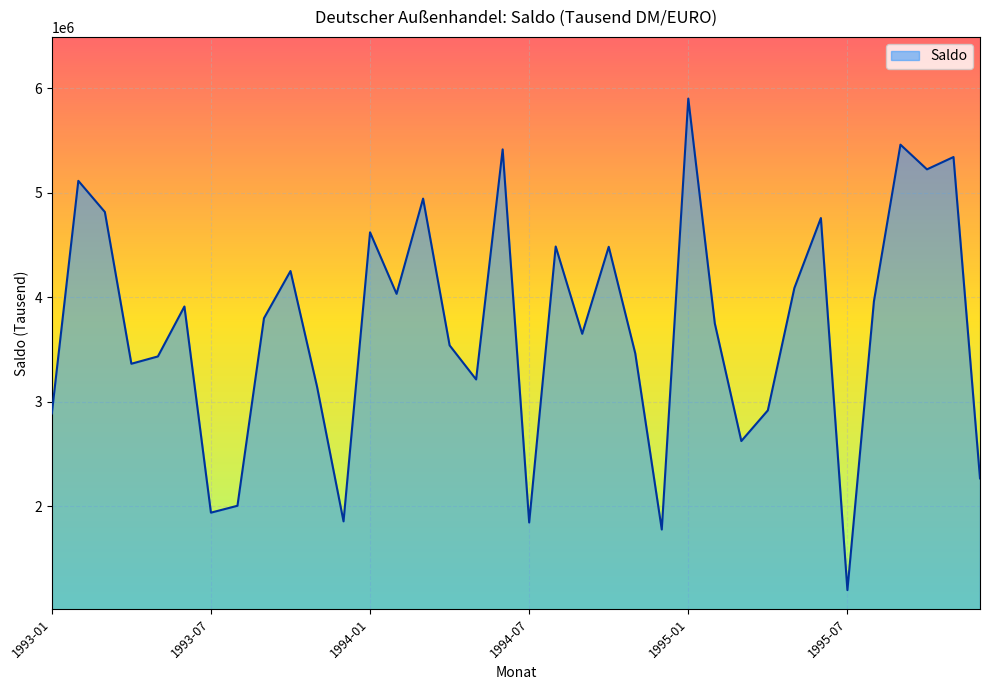

How many lines are shown in the chart?

1